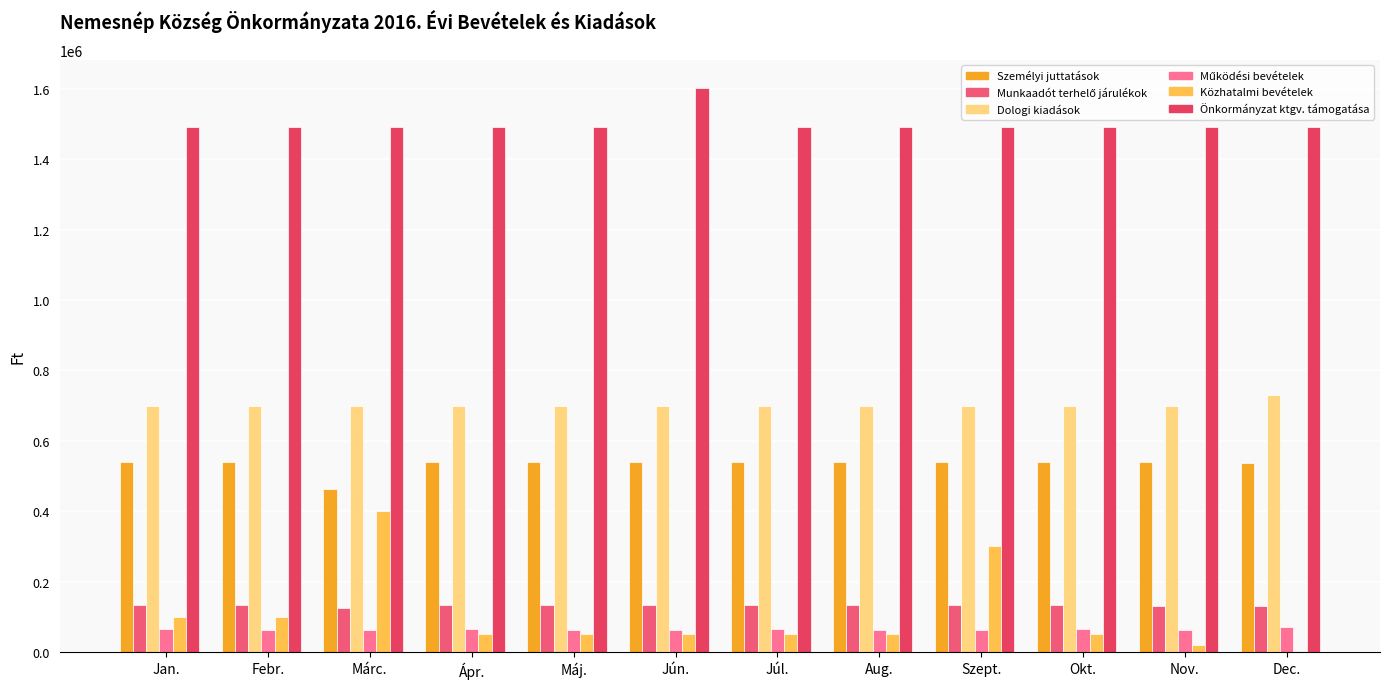

How many groups of bars are there?

12